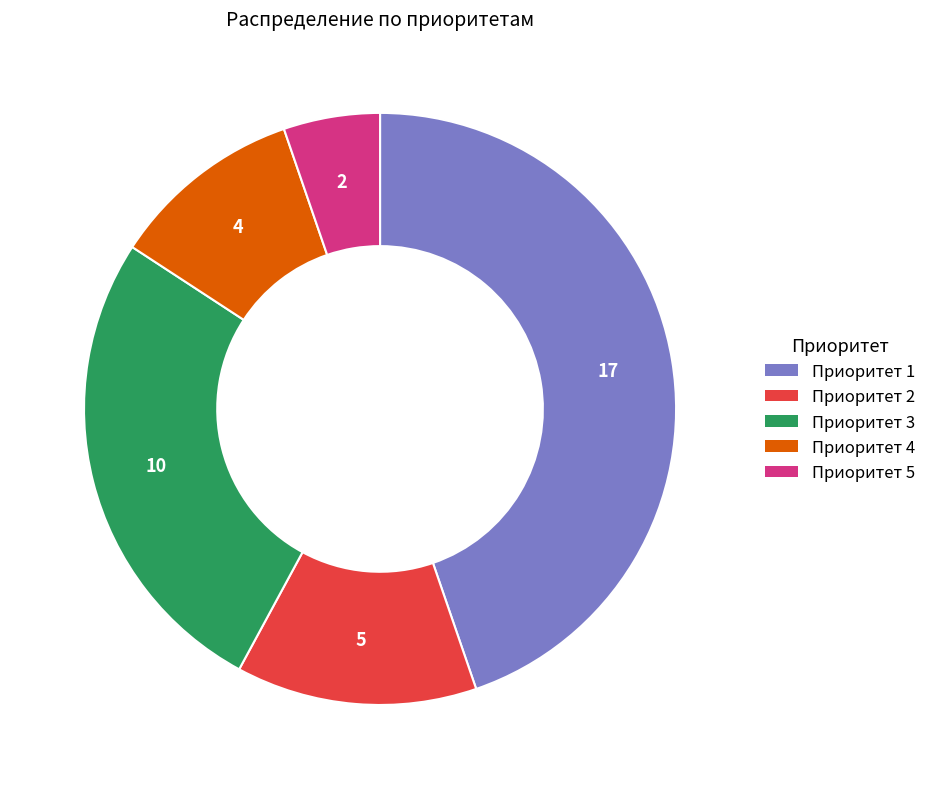

Is the sum of Приоритет 2 and Приоритет 1 greater than half?

Yes